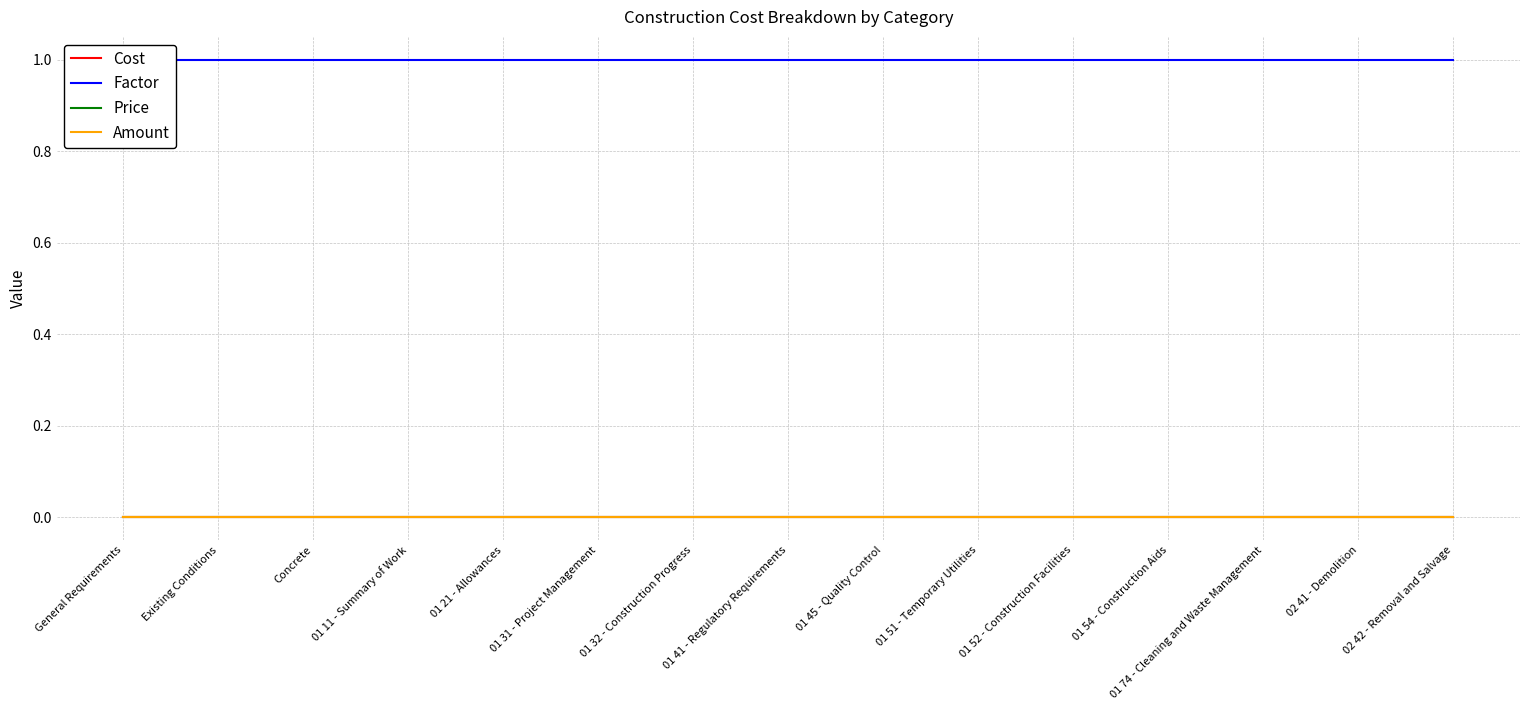

Which series changed the most between 01 31 - Project Management and 02 42 - Removal and Salvage?

Cost